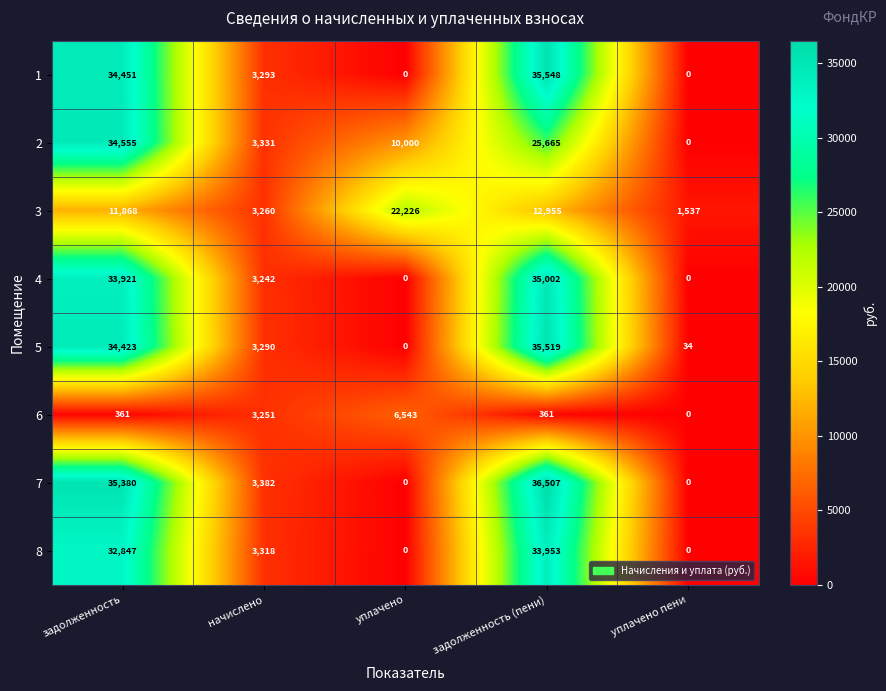

Between уплачено and задолженность (пени), which series saw the biggest shift?

7